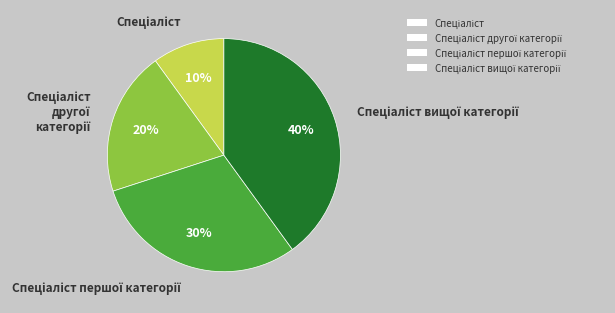

Is there a majority slice in this chart?

No